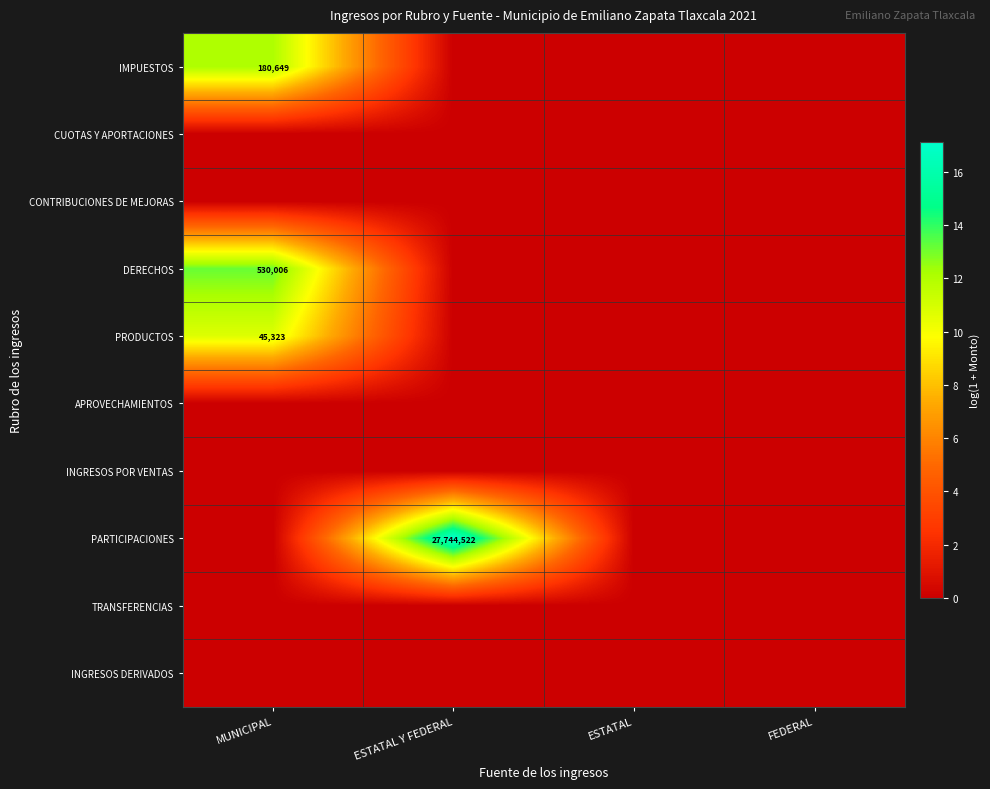

The value of PARTICIPACIONES at ESTATAL Y FEDERAL is 27744522. True or false?

True